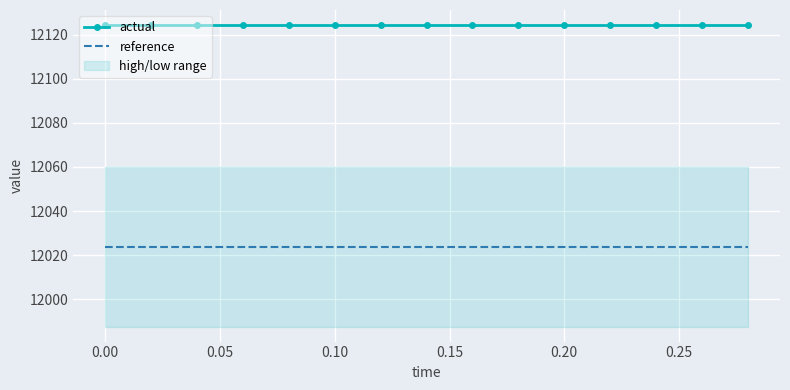

What is the lowest value of the actual series?

12124.4